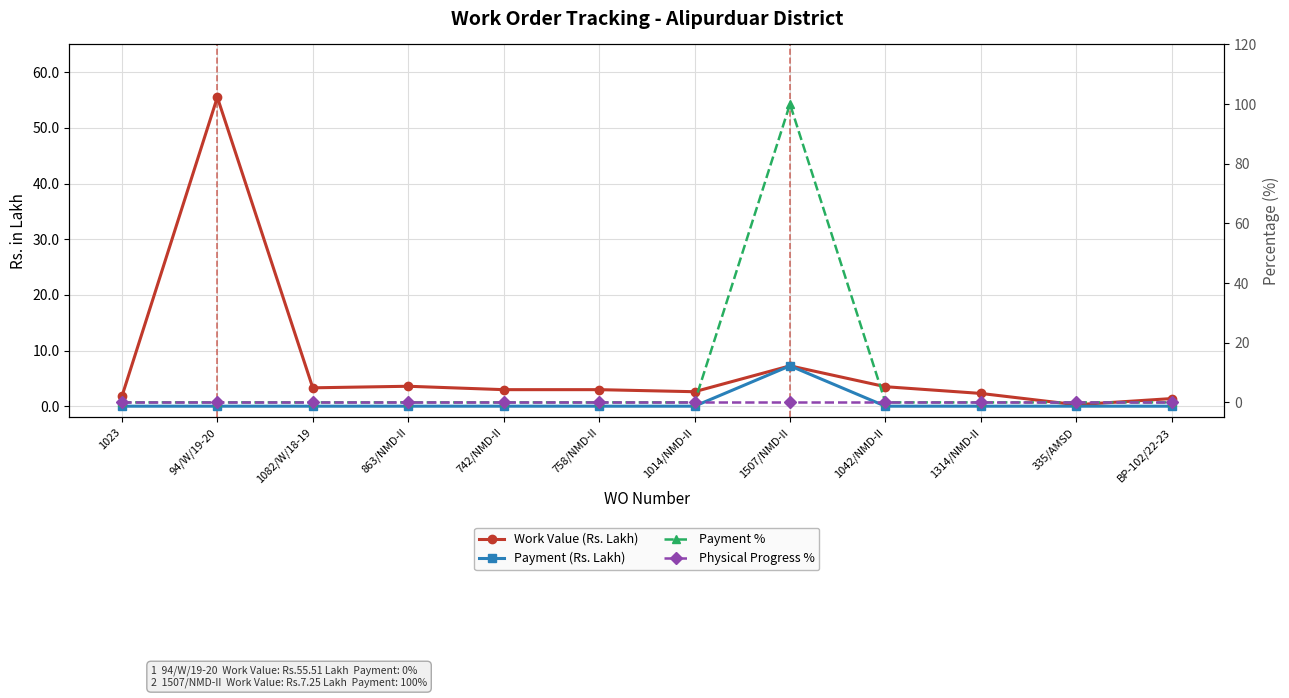

True or false: Work Value (Rs. Lakh) and Physical Progress % cross at least once.

False